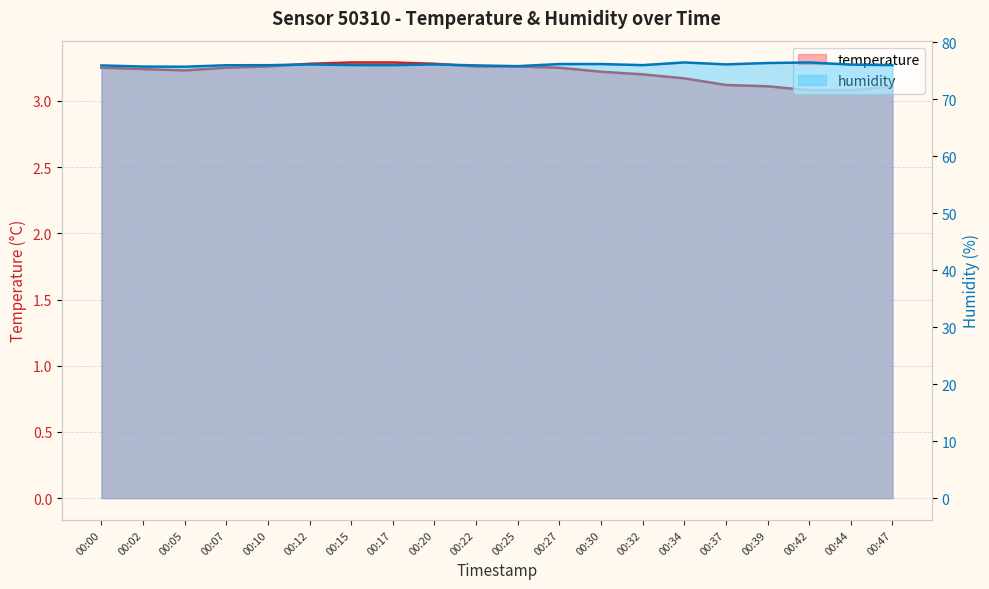

Is the value of temperature at 00:15 greater than the value of humidity at 00:22?

No